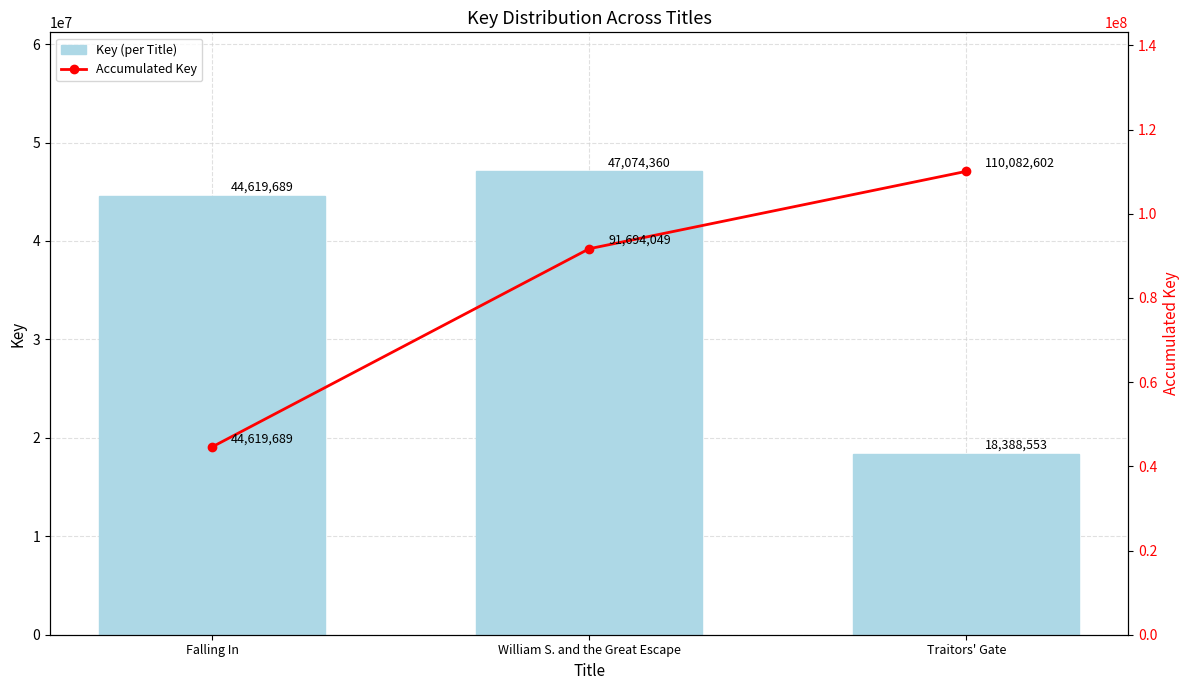

Reading left to right, list all the values displayed in this chart.

Key (per Title): 44619689	47074360	18388553
Accumulated Key: 44619689	91694049	110082602